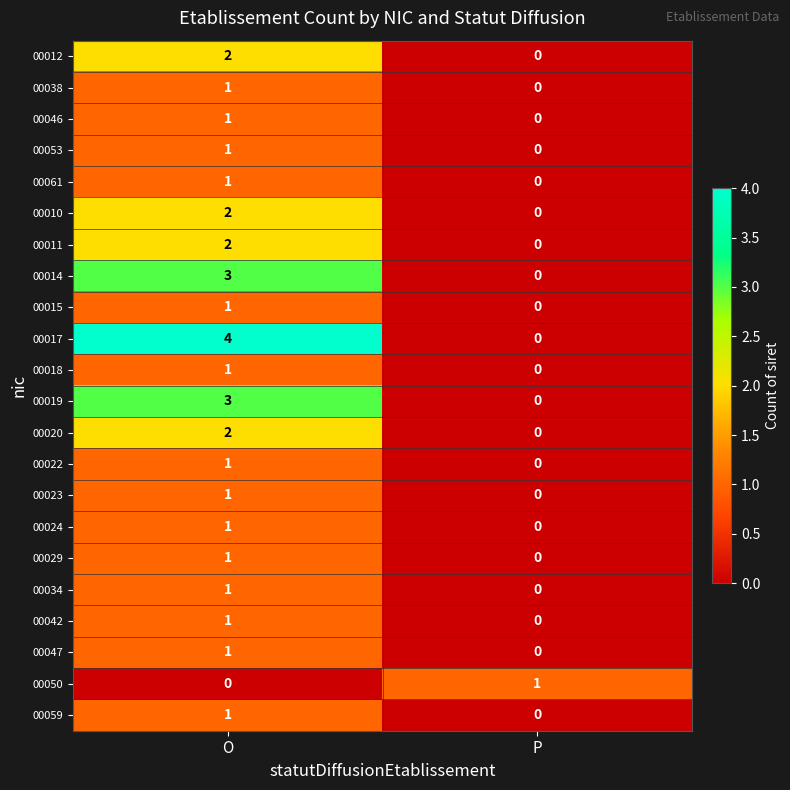

True or false: 00042 has a value of 0 at P.

True